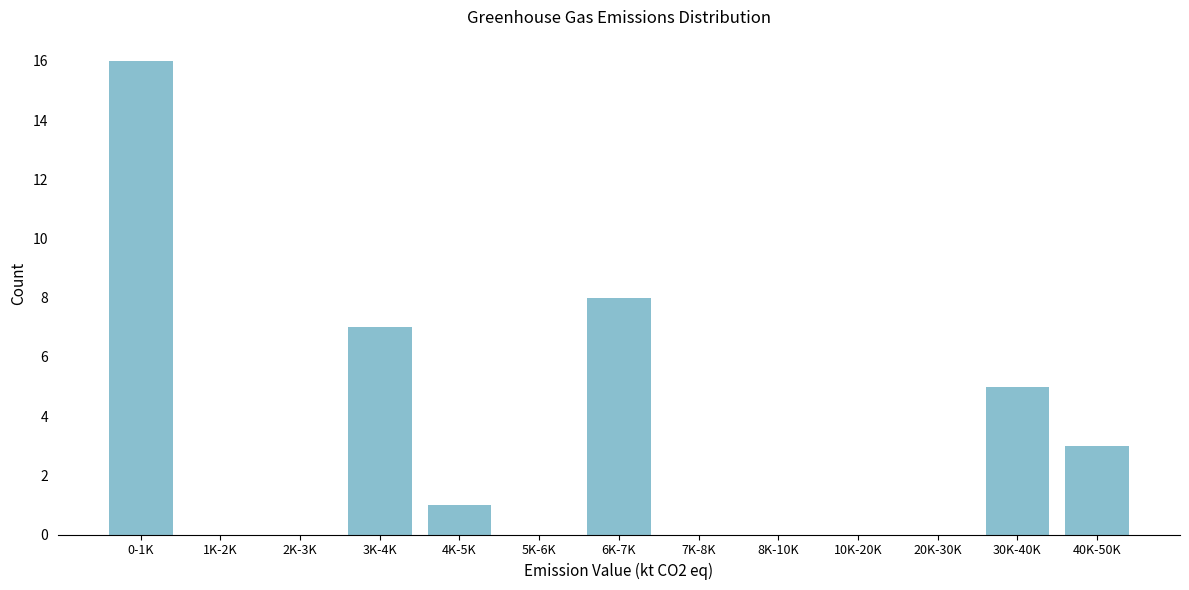

Reading left to right, what are all the values shown in this chart?

0-1K=16	1K-2K=0	2K-3K=0	3K-4K=7	4K-5K=1	5K-6K=0	6K-7K=8	7K-8K=0	8K-10K=0	10K-20K=0	20K-30K=0	30K-40K=5	40K-50K=3